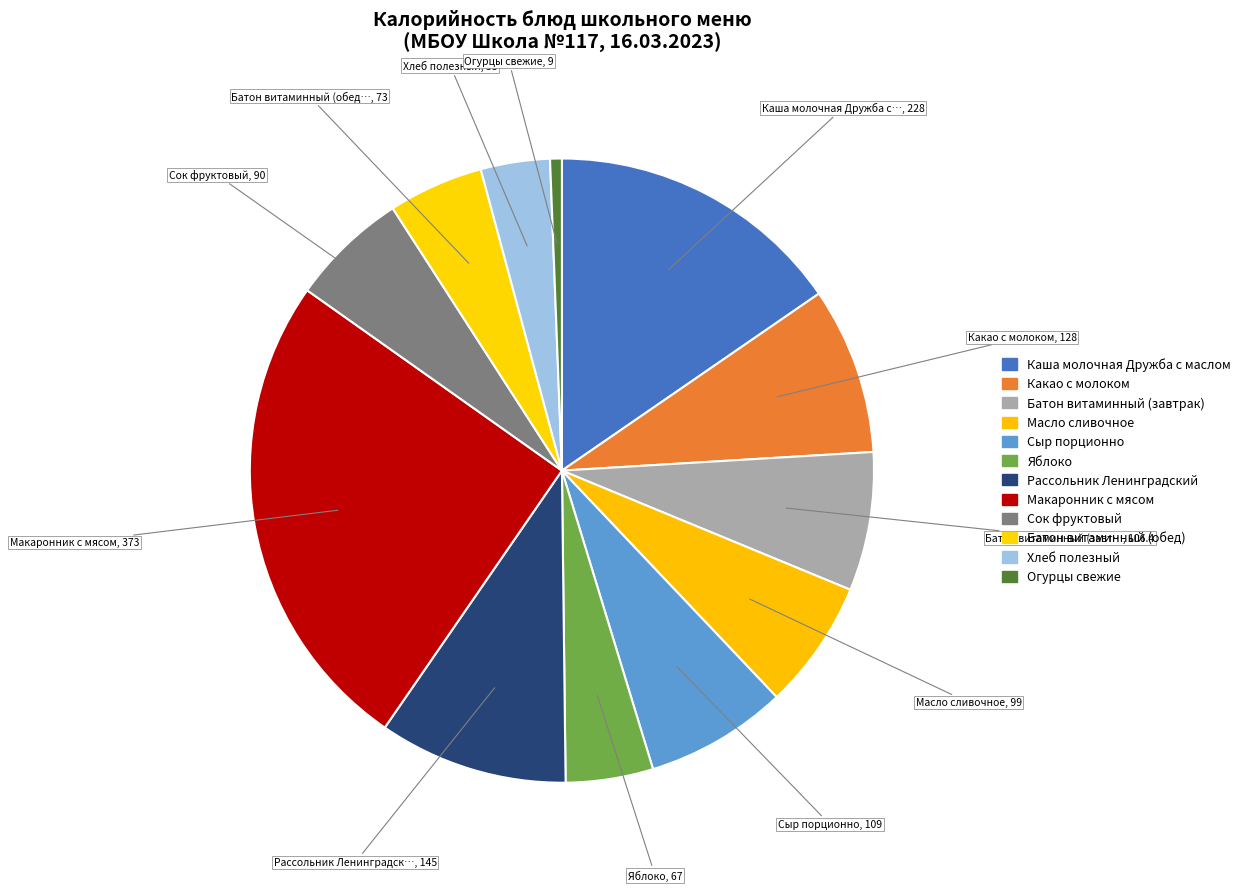

Does any single category account for the majority?

No